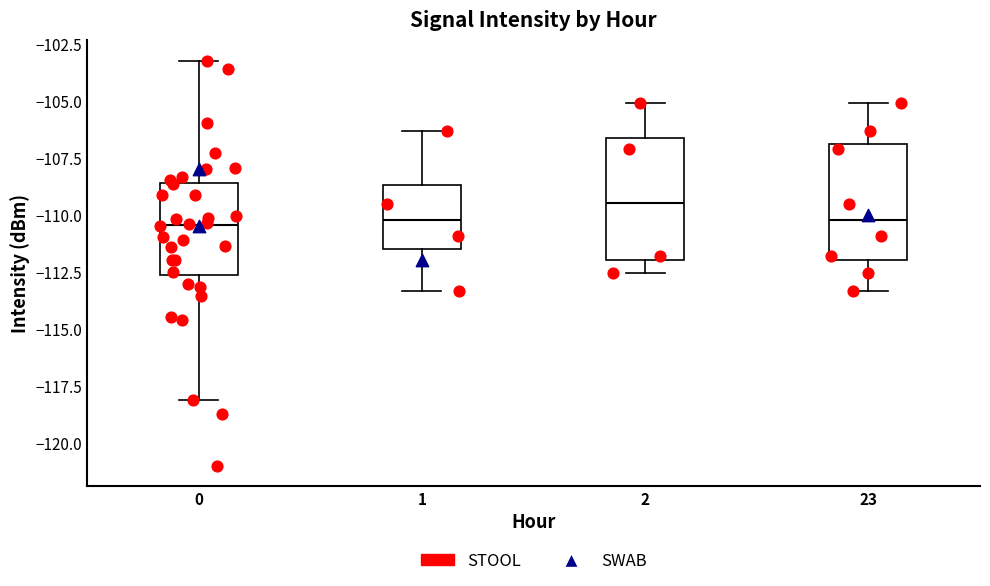

Where does the upper whisker of the box at x = 0 end on the y-axis? The values are not printed on the chart, so give them approximately, as read against the axis.

-103.5